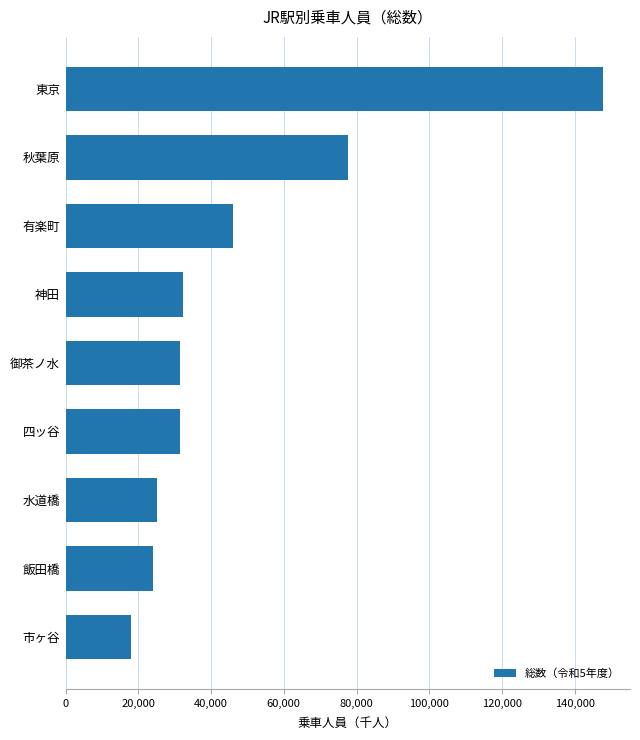

What is the smallest value displayed?

18108